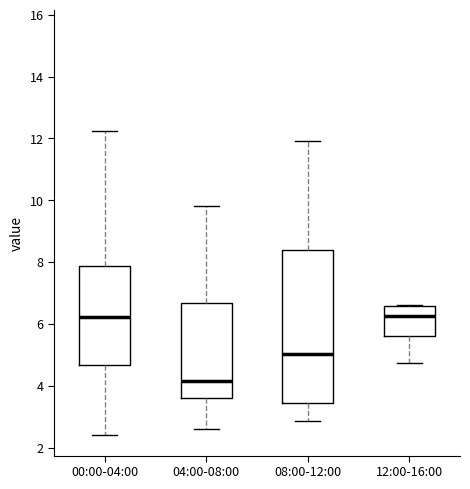

Which box's median line is the lowest?

04:00-08:00